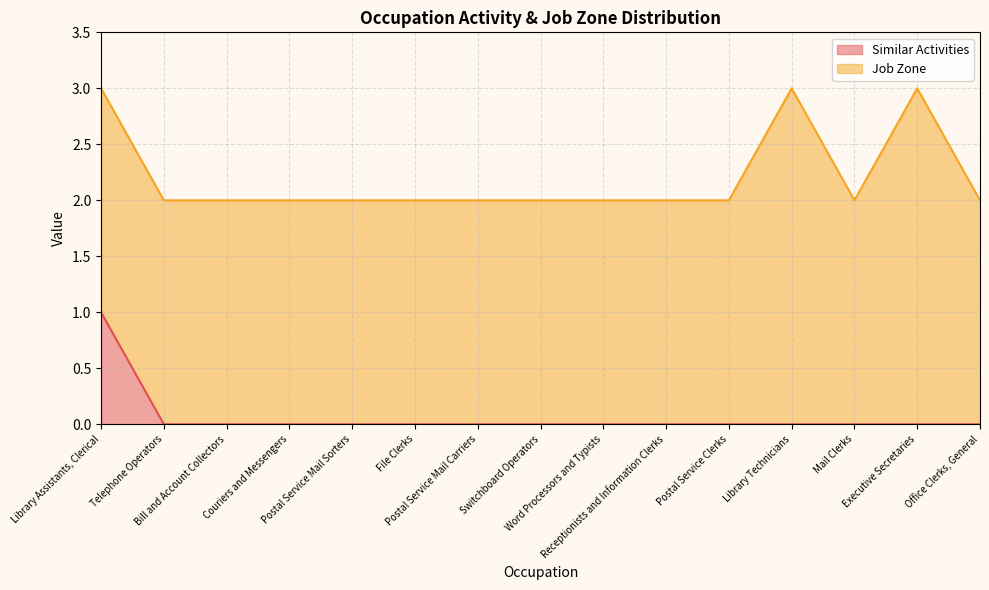

Which label corresponds to the largest value in the chart?

Library Assistants, Clerical